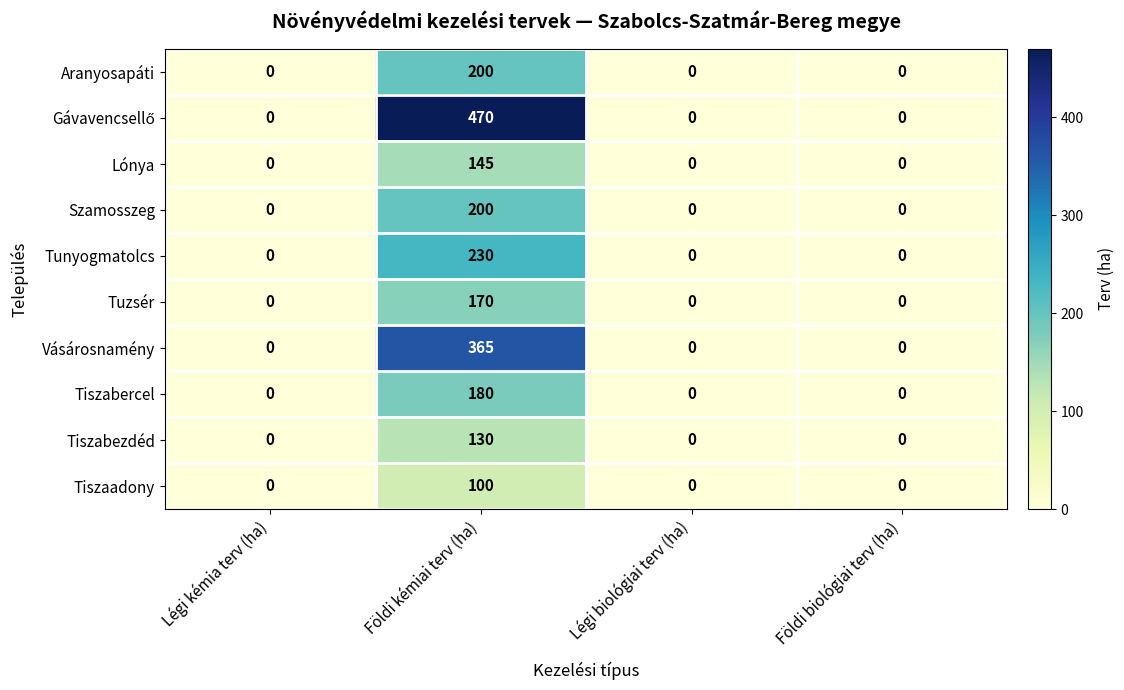

Is it true that Tiszaadony equals 69 at Légi biológiai terv (ha)?

False